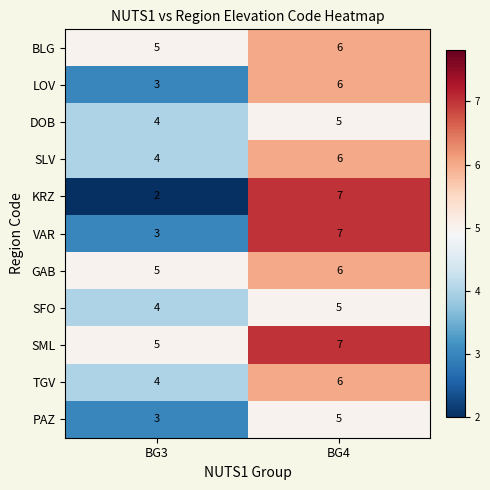

What is the average value of the VAR series?

5